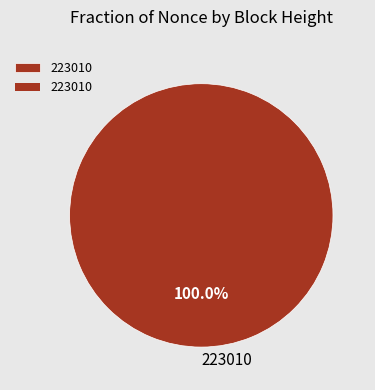

Is it true that 223010 is 91% of the pie?

False